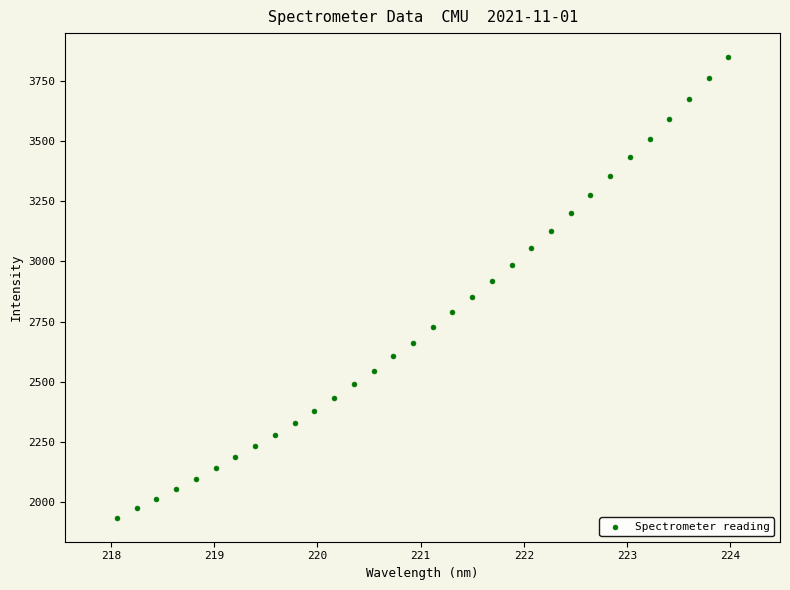

What is the range of Y values (max minus min)?

1914.2